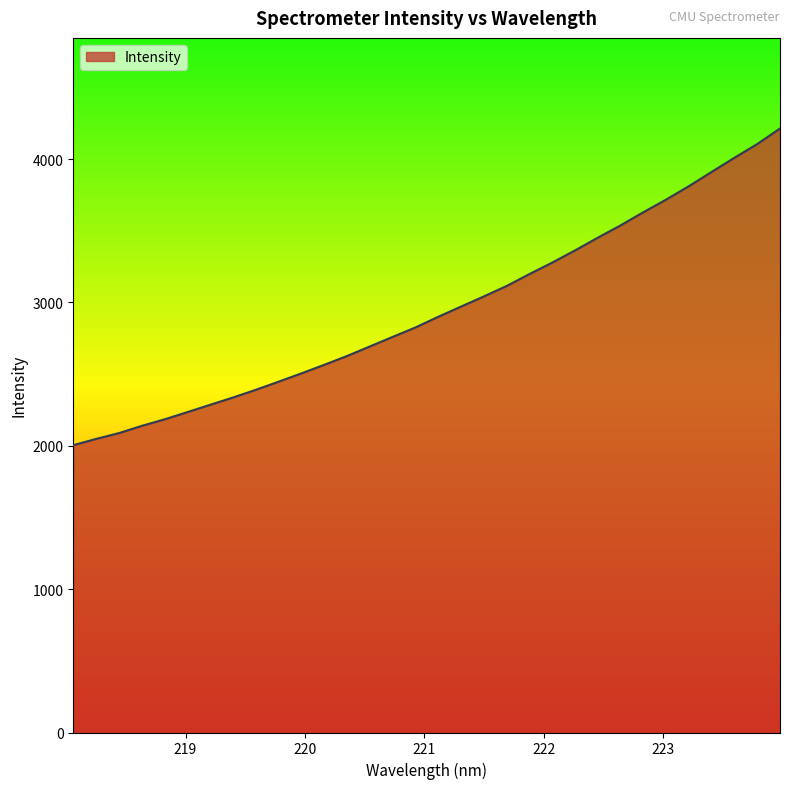

What is the minimum value shown in the chart?

2003.8